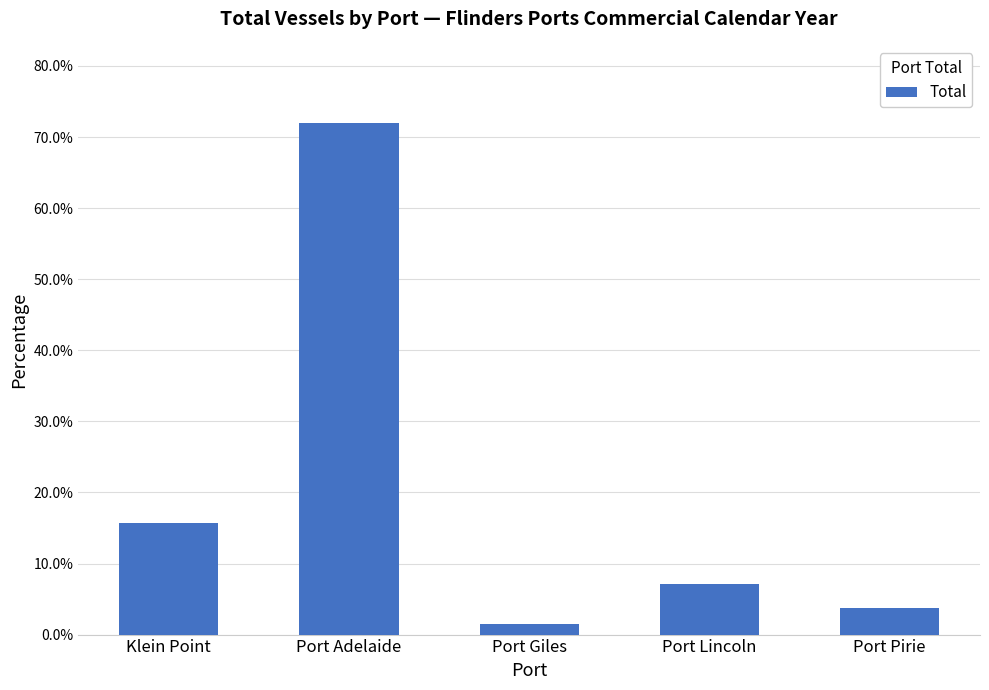

List the labels in order of value, largest first.

Port Adelaide, Klein Point, Port Lincoln, Port Pirie, Port Giles